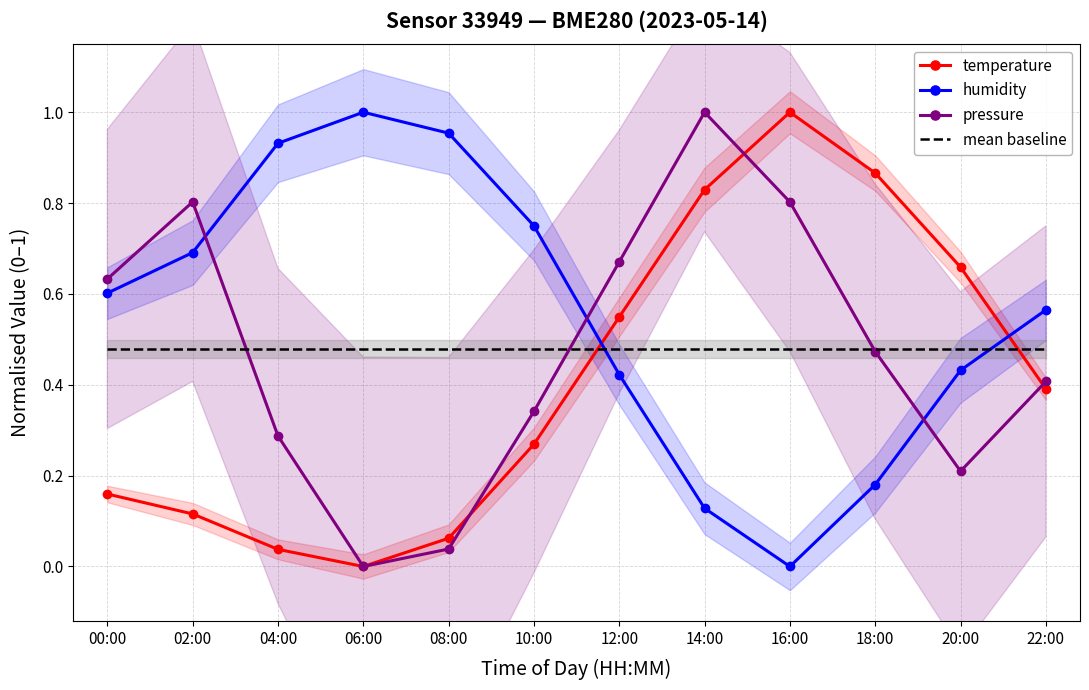

The value of temperature at 04:00 is 0.0. True or false?

False